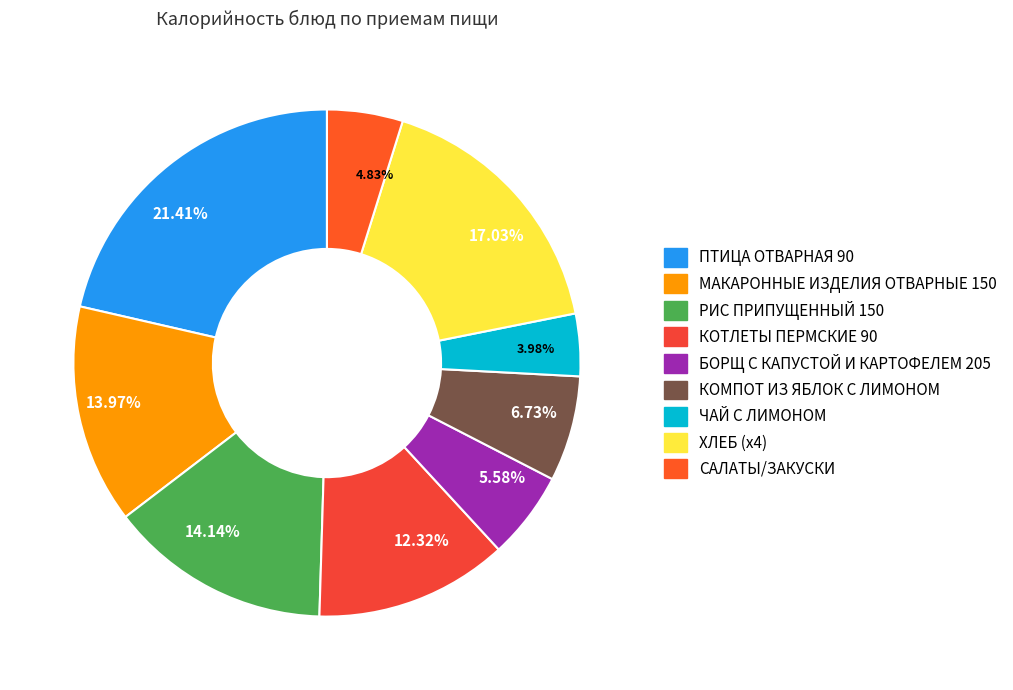

Count the number of slices in the pie.

9